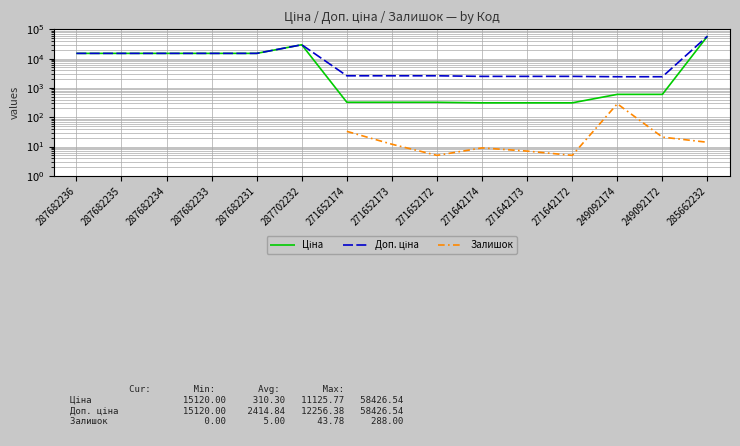

Which series has the largest total across all categories?

Доп. ціна